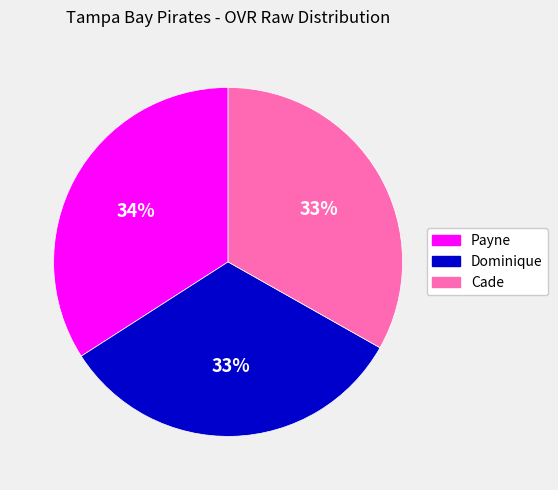

What is the largest slice in the pie chart?

Payne